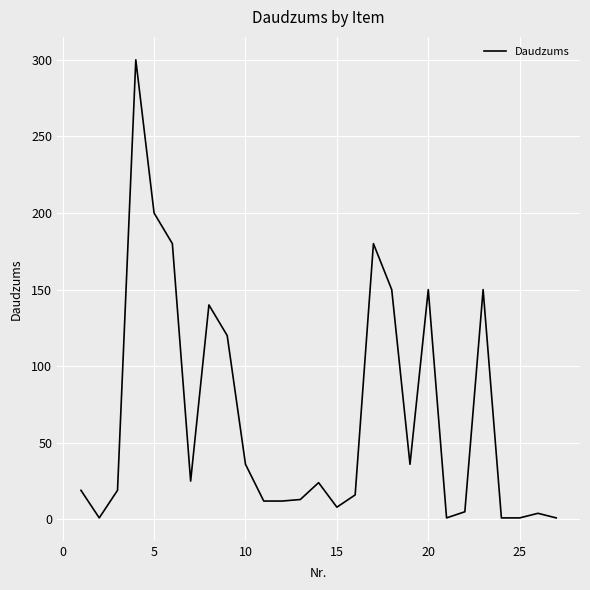

What is the difference between the maximum and minimum values?

299